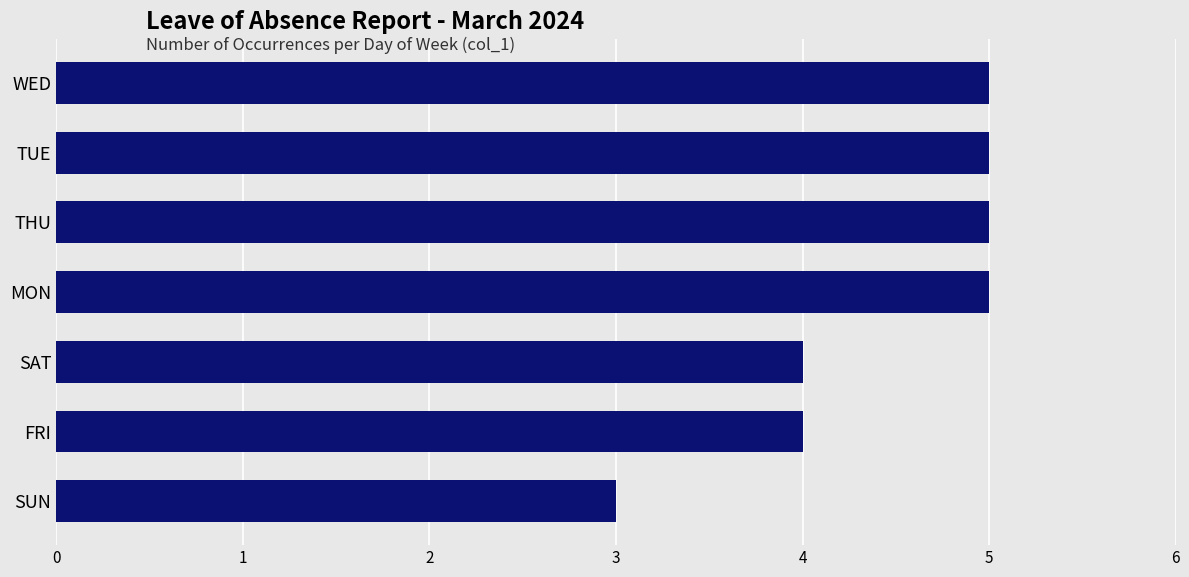

Are the bars grouped side by side (vs. stacked)?

No